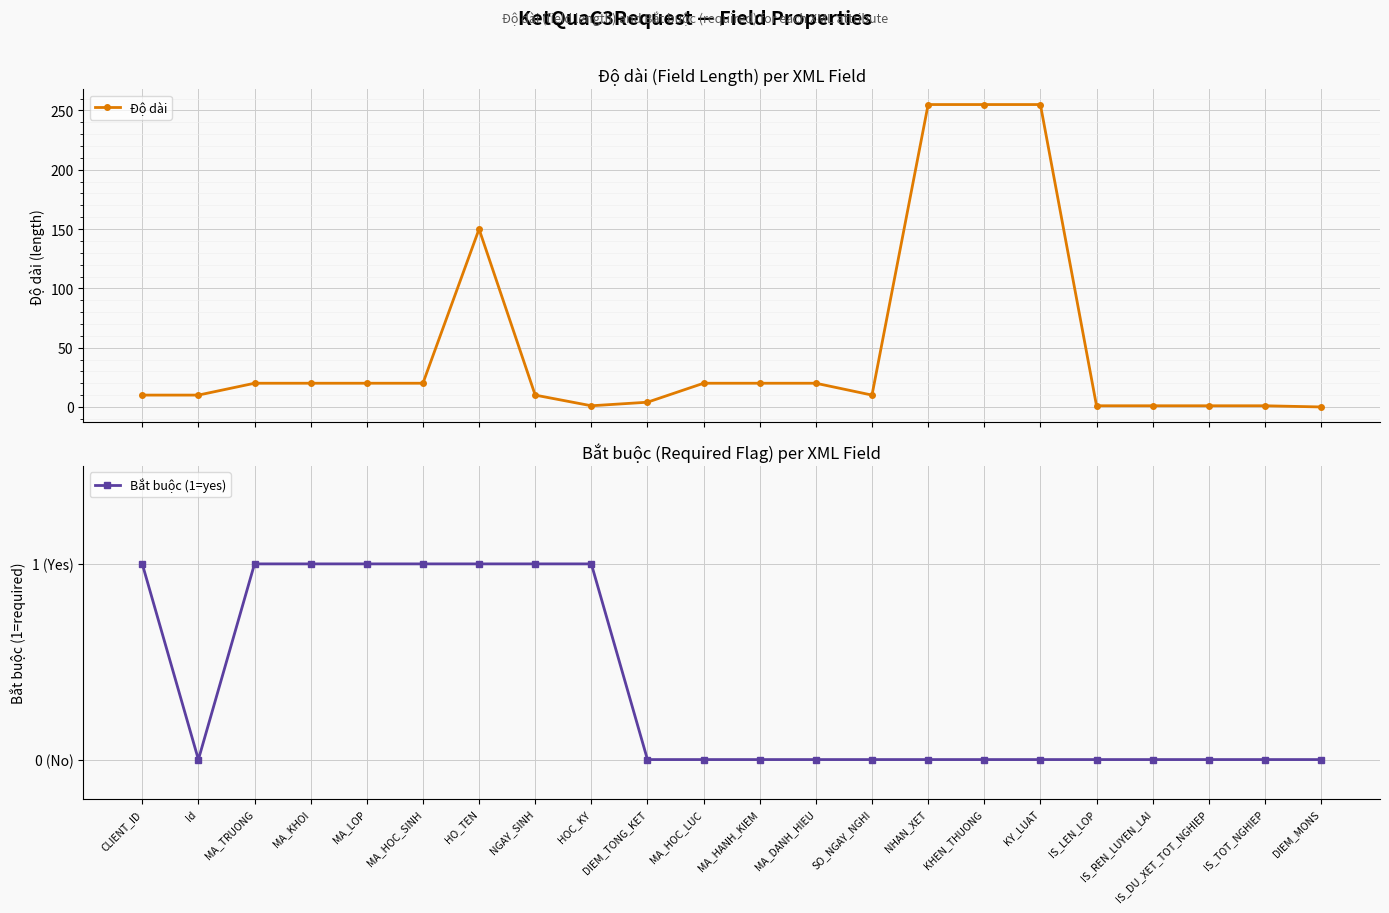

What is the difference between the second highest and second lowest values in the Bắt buộc (1=yes) series?

1